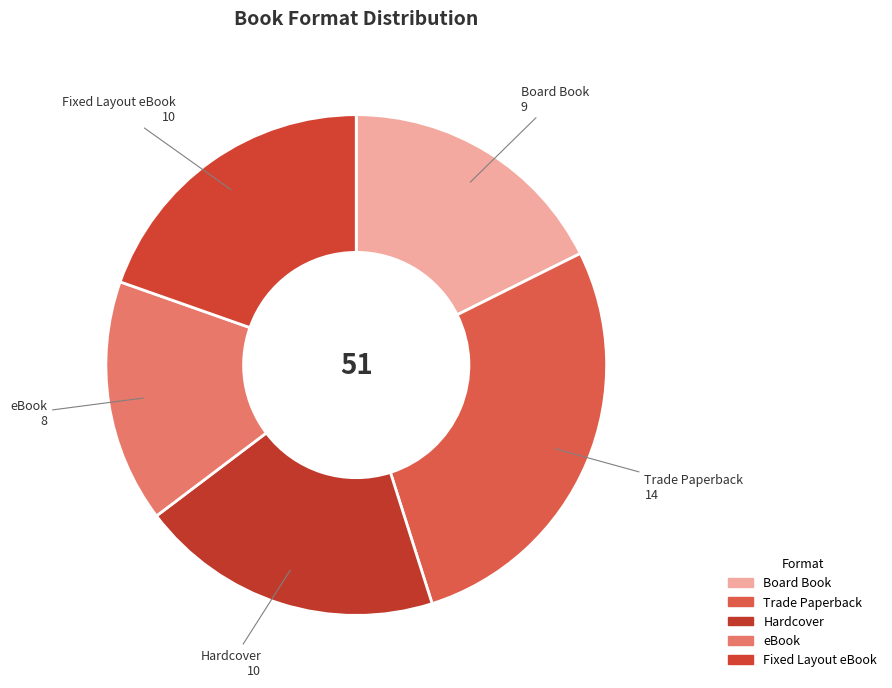

True or false: Board Book accounts for 32% of the total.

False